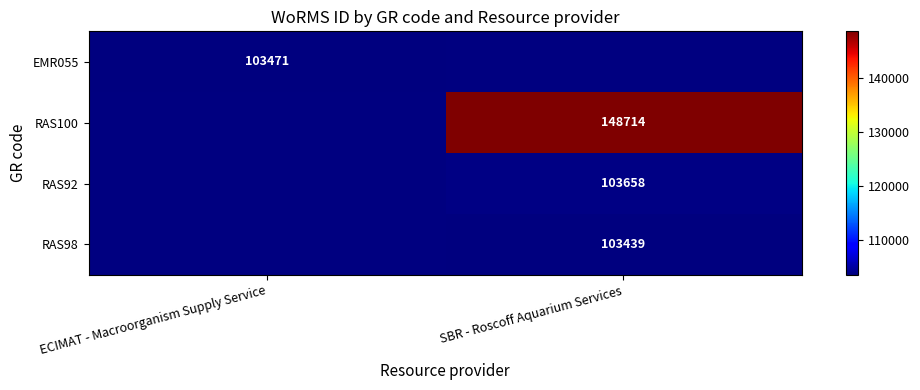

Is the value of RAS100 at SBR - Roscoff Aquarium Services greater than the value of RAS92 at SBR - Roscoff Aquarium Services?

Yes